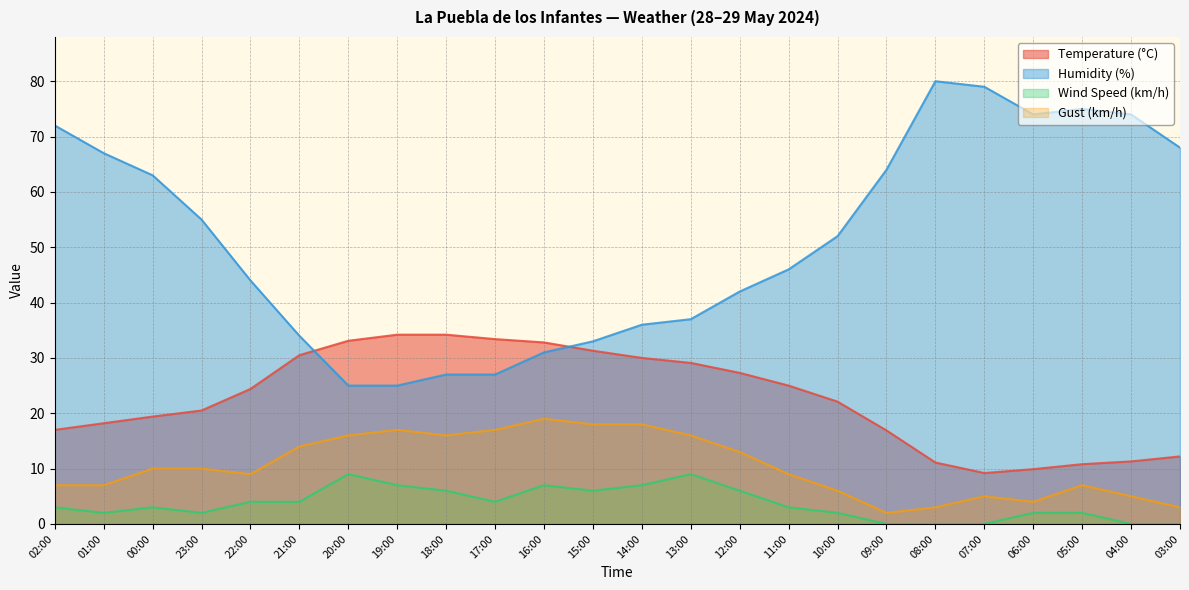

How many lines are shown in the chart?

4